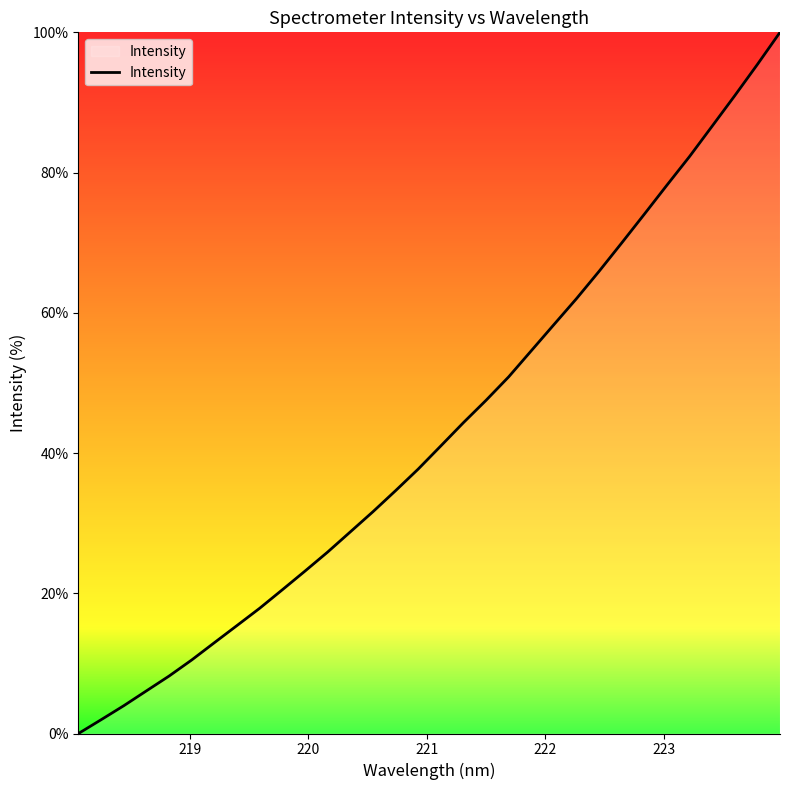

True or false: the data has more than 1 interior local peaks.

False